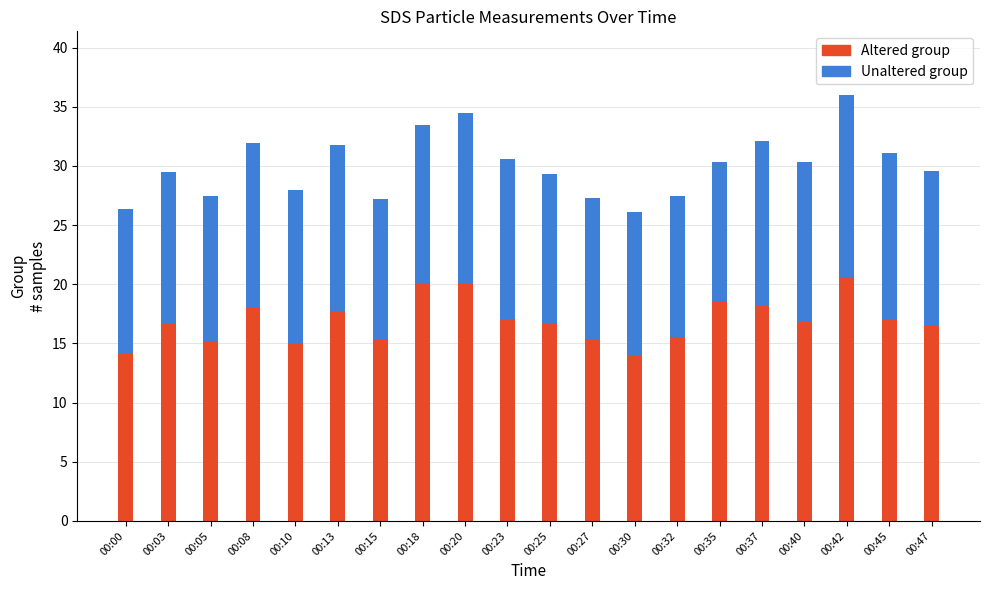

Count the number of categories in the chart.

20